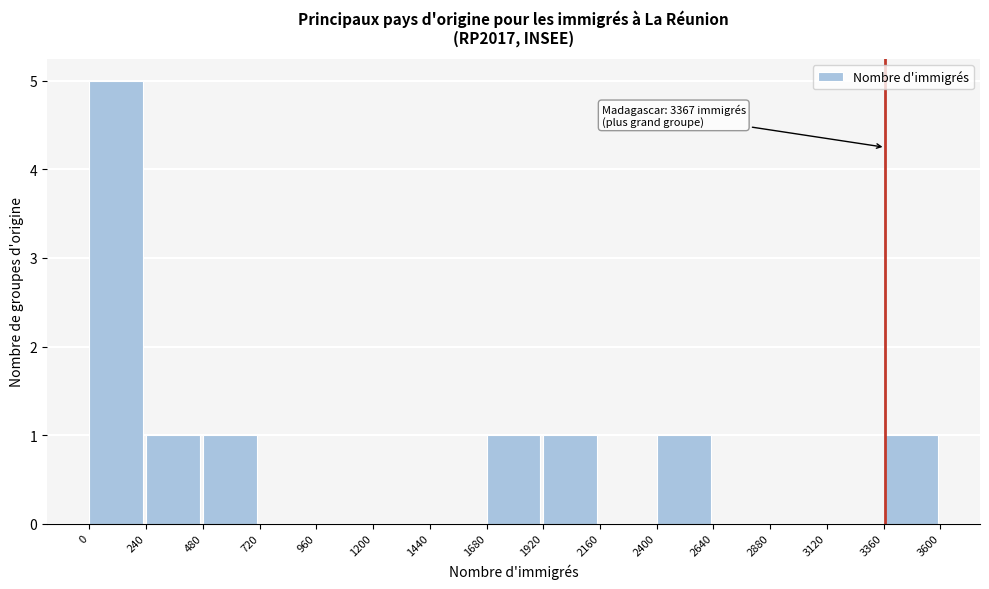

Which range on the x-axis has the tallest bar?

0 to 240